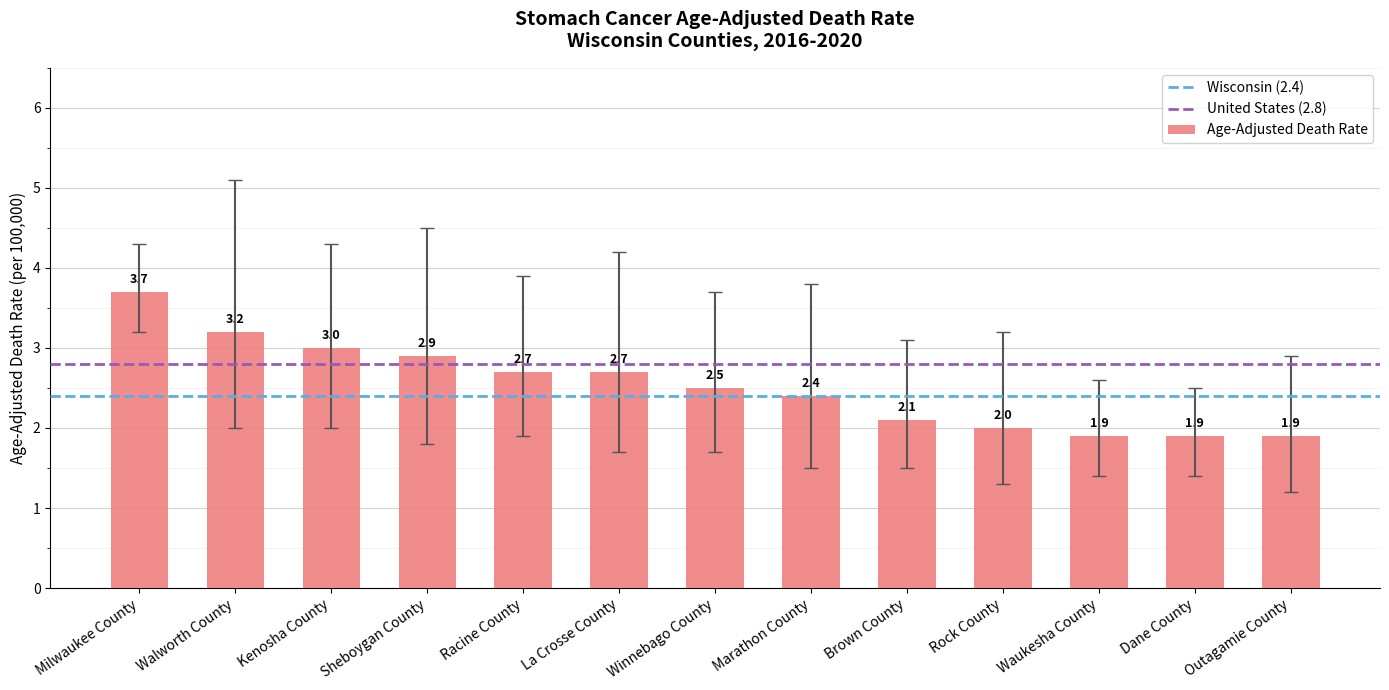

Is it true that the value at Milwaukee County is 3.7?

True